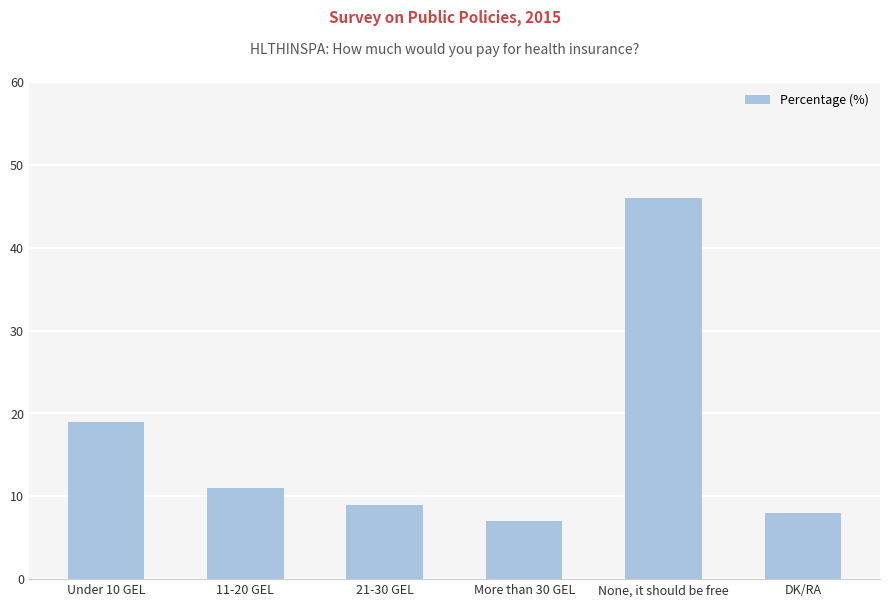

What is the difference between the maximum and second lowest values?

38